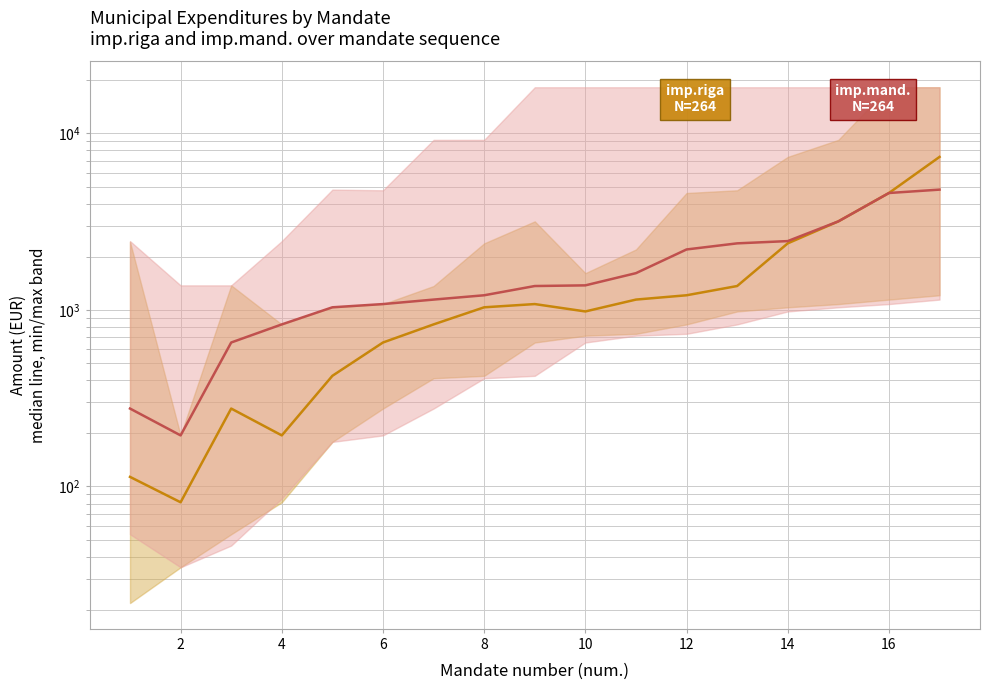

True or false: imp.riga and imp.mand. cross at least once.

False